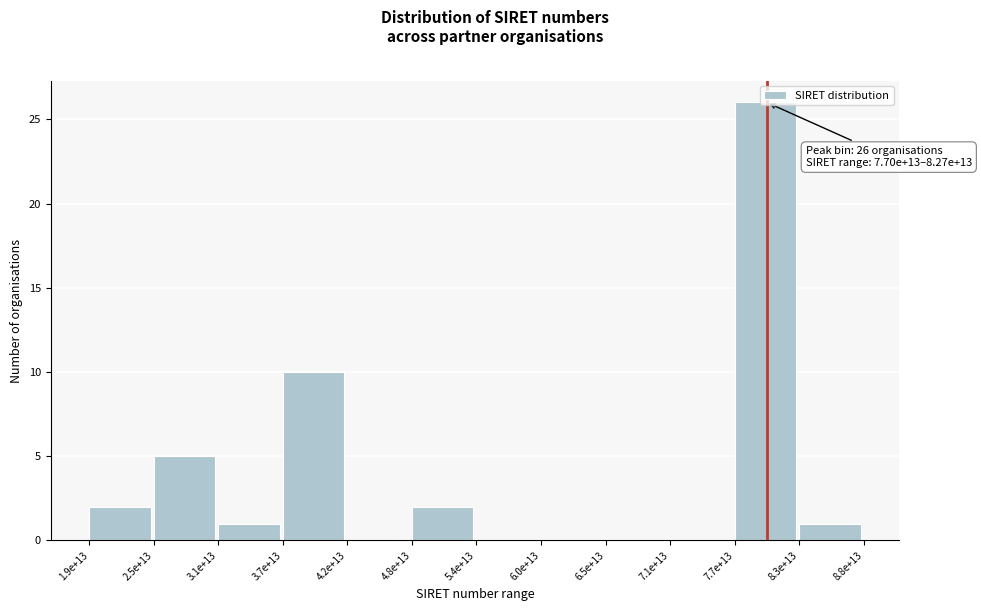

Between 2.5e+13 and 3.1e+13, which is larger?

2.5e+13